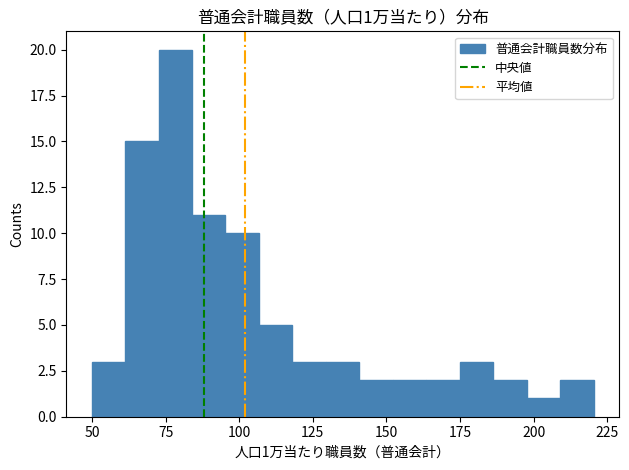

Read against the x-axis, roughly where is the centre of the tallest bar?

80